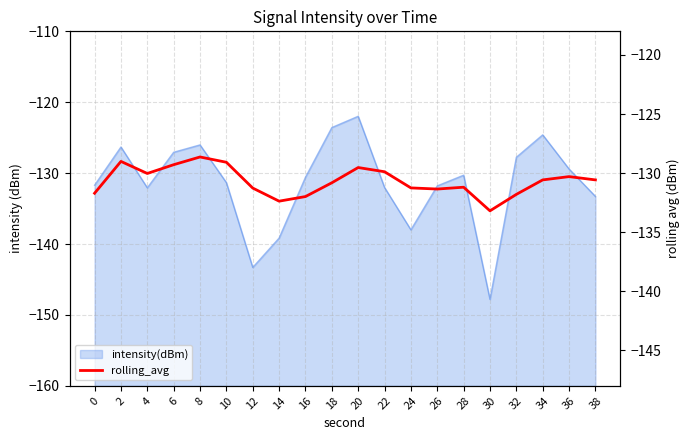

Reading left to right, what are all the values shown in this chart?

-131.7	-129.0	-130.0	-129.3	-128.6	-129.1	-131.3	-132.4	-132.0	-130.8	-129.5	-129.9	-131.3	-131.3	-131.2	-133.2	-131.8	-130.6	-130.3	-130.6